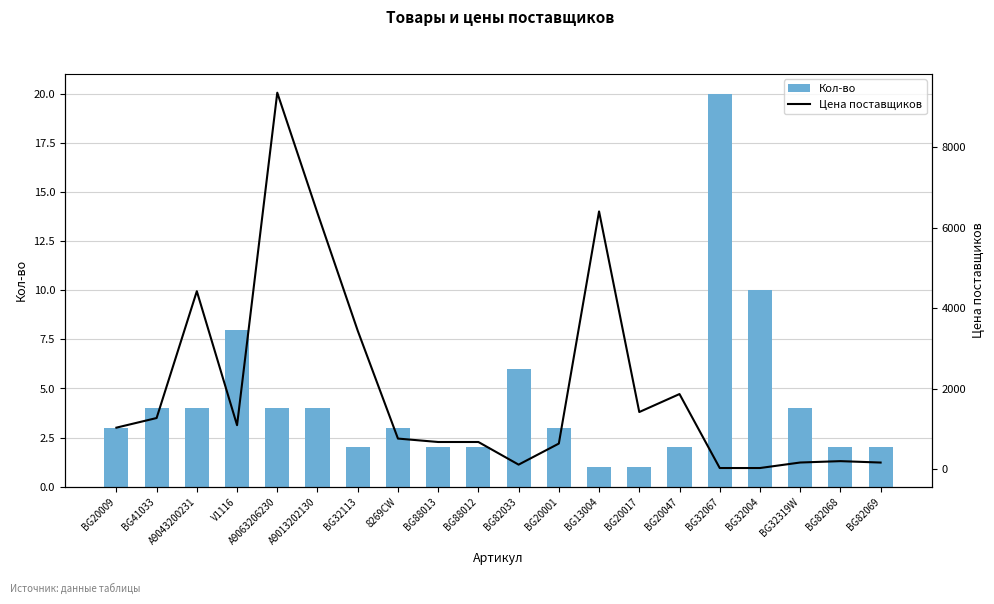

Rank the categories by Цена поставщиков value from highest to lowest.

A9063206230, BG13004, A9013202130, A9043200231, BG32113, BG20047, BG20017, BG41033, V1116, BG20009, 8269CW, BG88013, BG88012, BG20001, BG82068, BG32319W, BG82069, BG82033, BG32067, BG32004